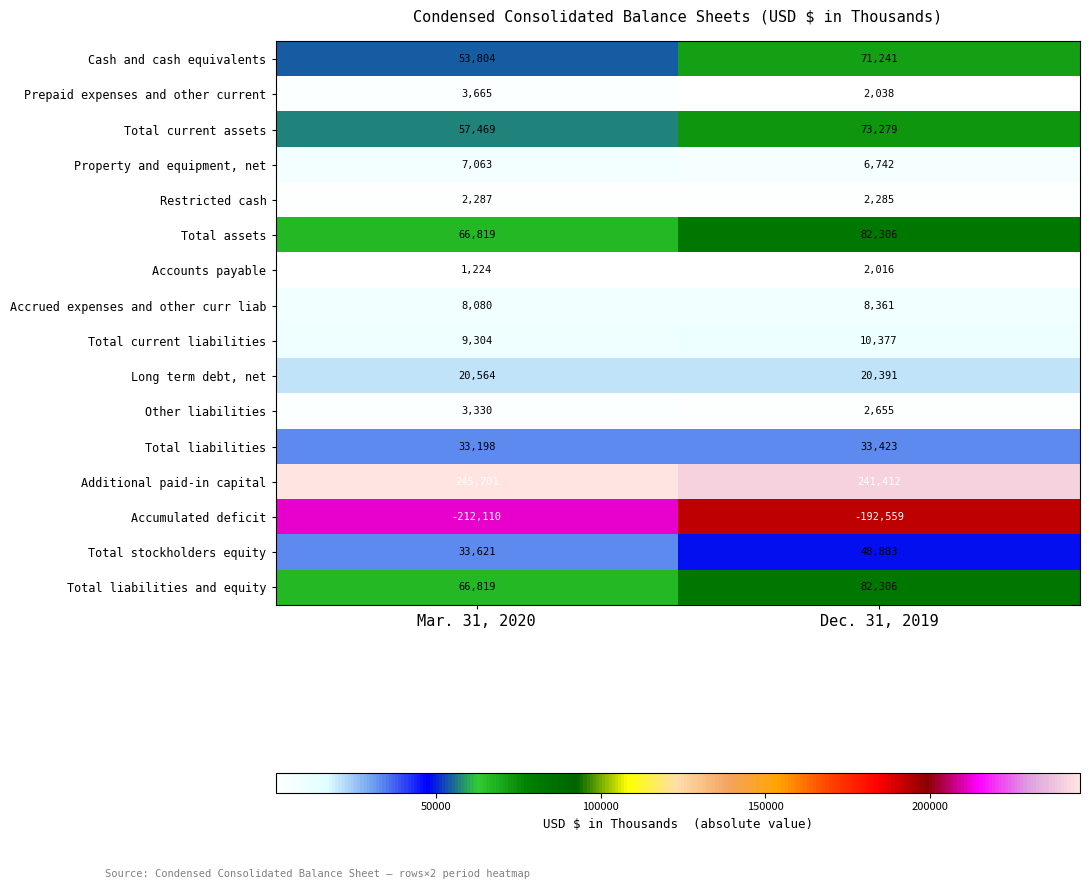

What is the maximum value for Other liabilities?

3330